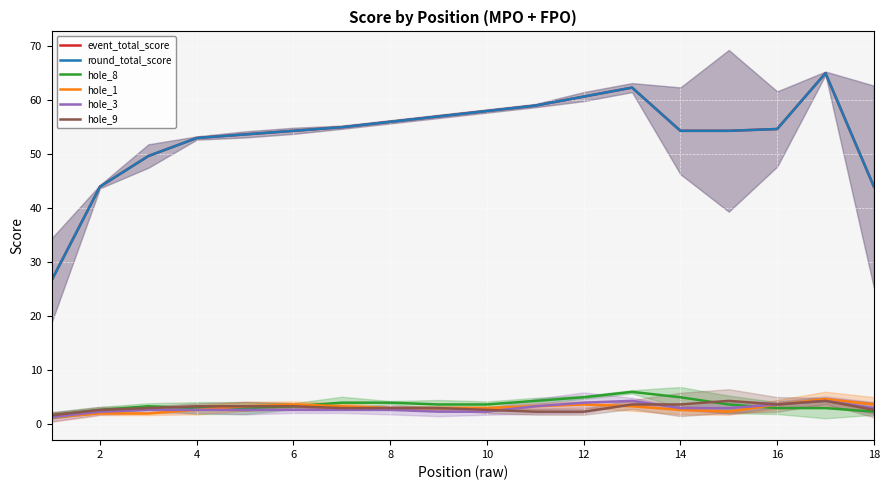

Which series has the largest range (max minus min)?

event_total_score